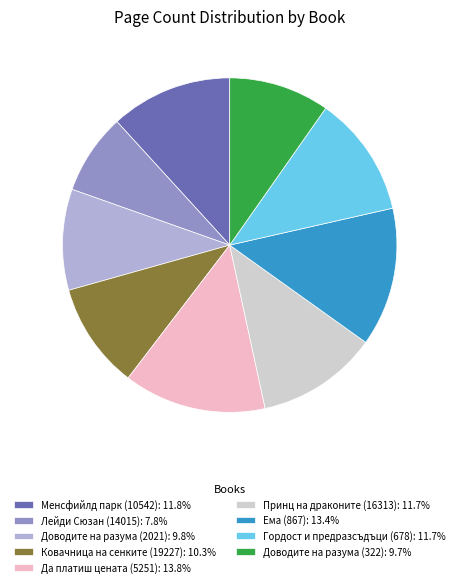

What is the ratio of the value at Менсфийлд парк (10542): 11.8% to the value at Ковачница на сенките (19227): 10.3%?

1.1